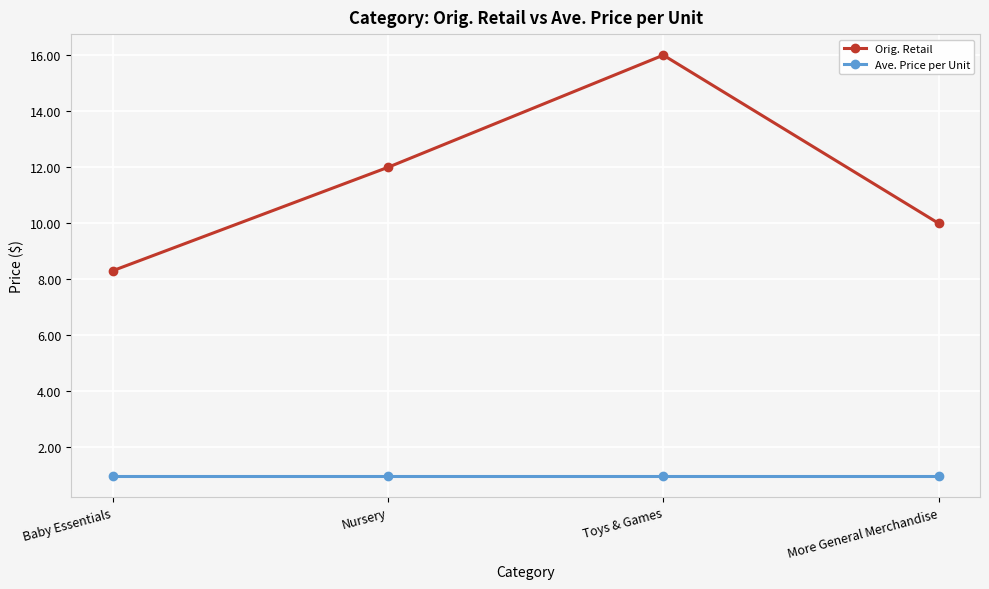

What position from the right is Nursery?

3